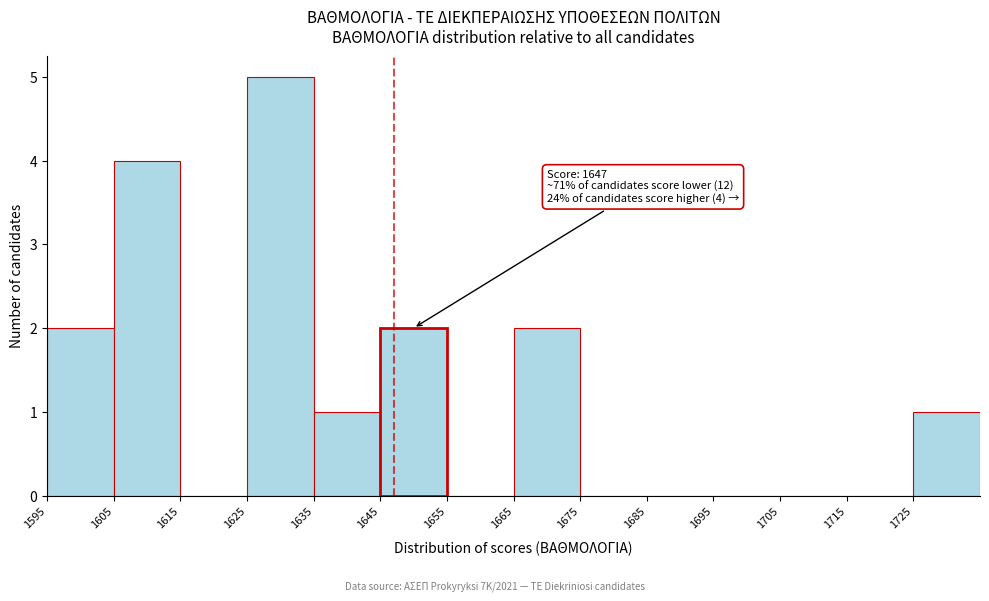

Over which range of the x-axis is the bar tallest?

1625 to 1635